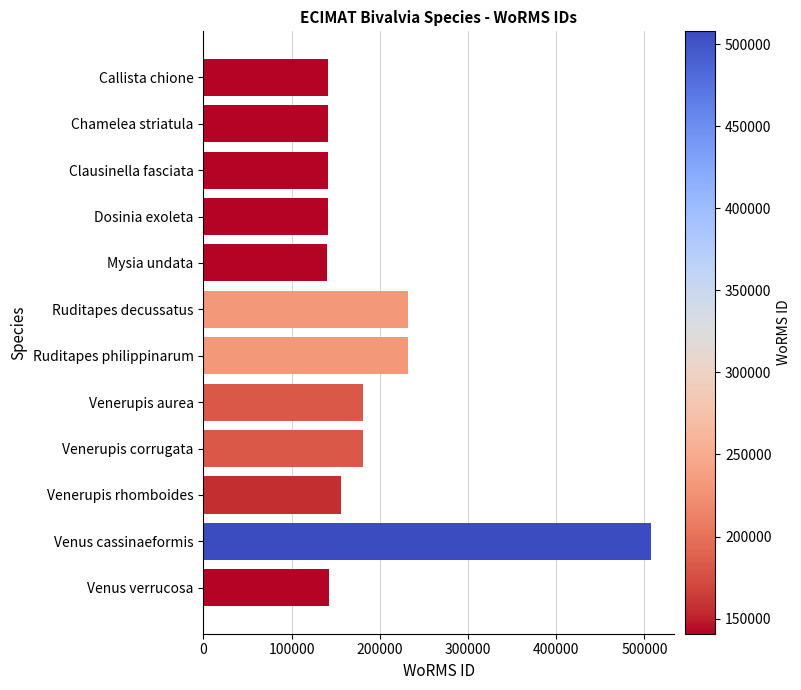

True or false: the data shows 267084 at Venerupis rhomboides.

False